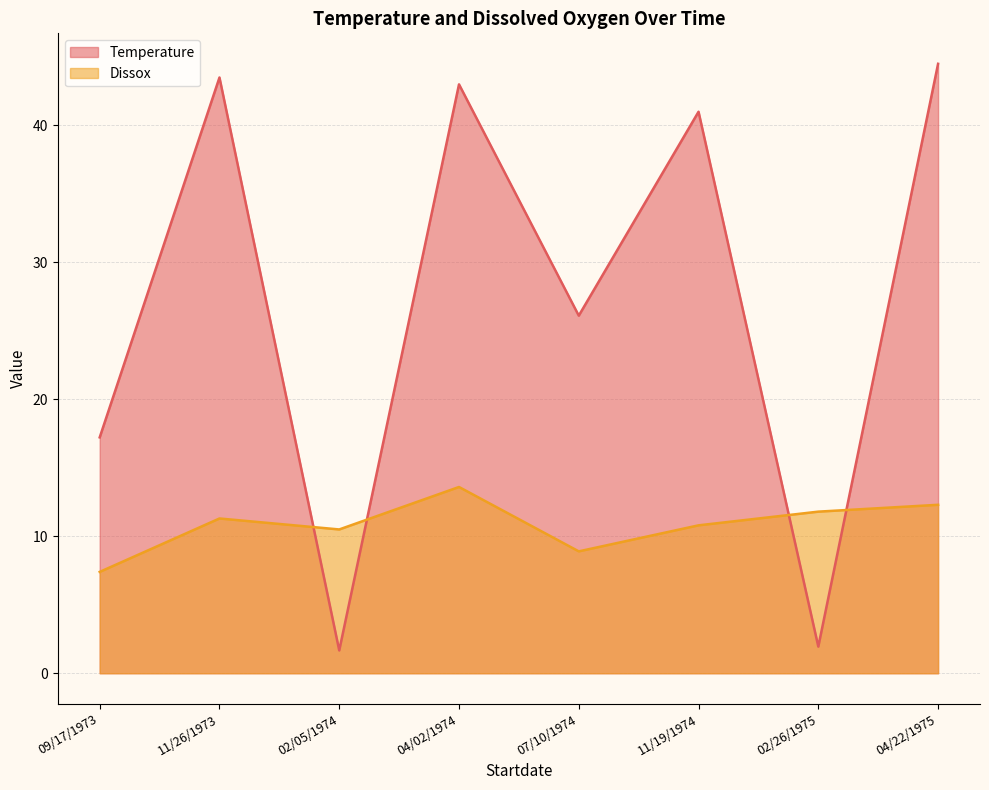

What is the value of the Temperature point at the 2nd from the left?

43.5